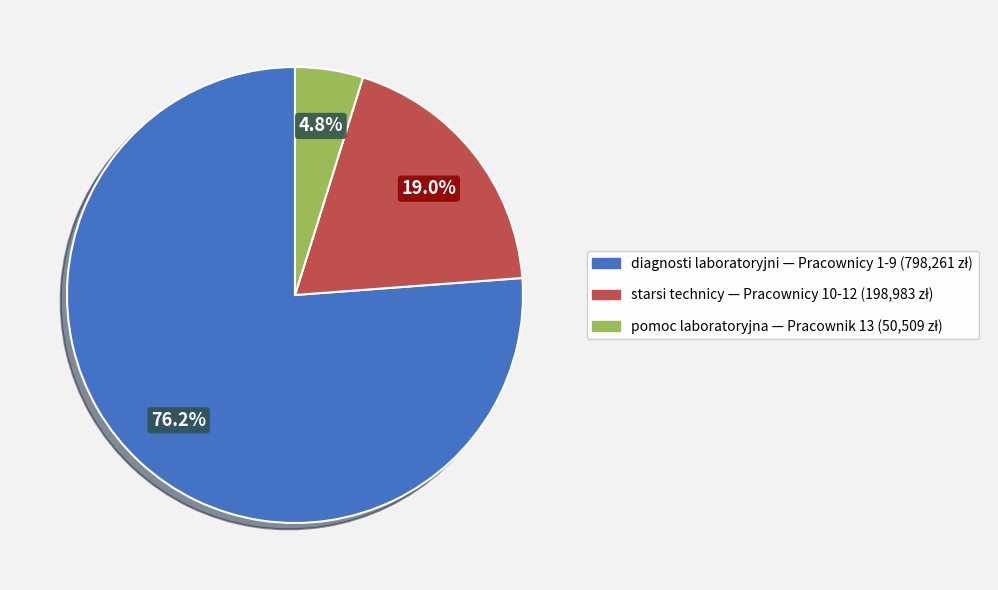

Is there any slice that represents more than half of the pie?

Yes